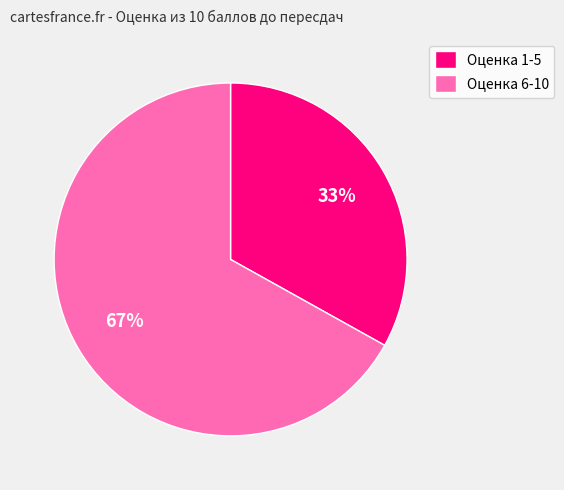

Rank the categories by value from lowest to highest.

Оценка 1-5, Оценка 6-10